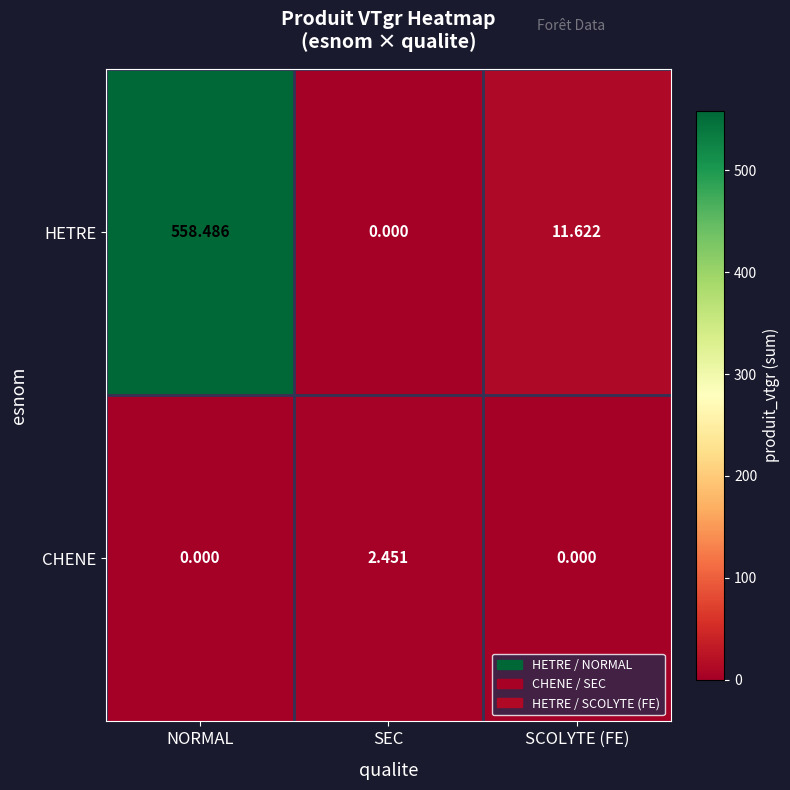

How many series are shown in this chart?

2